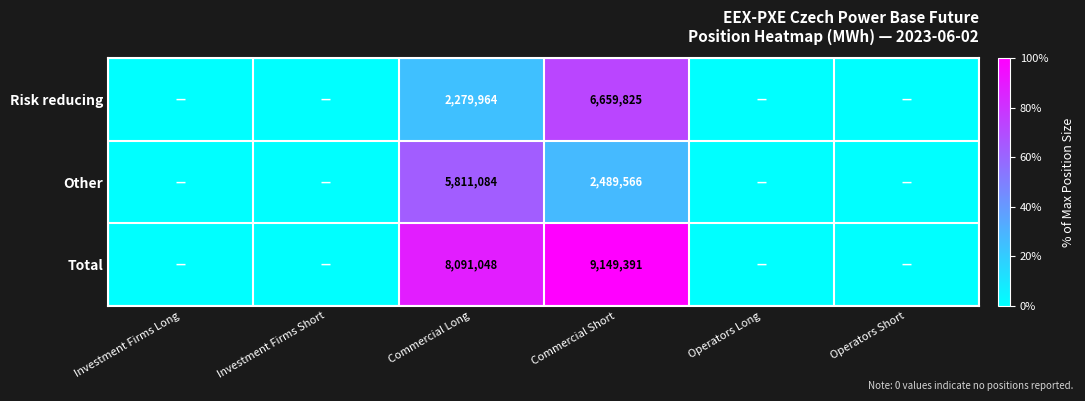

Is it true that Total equals 4444739 at Commercial Long?

False